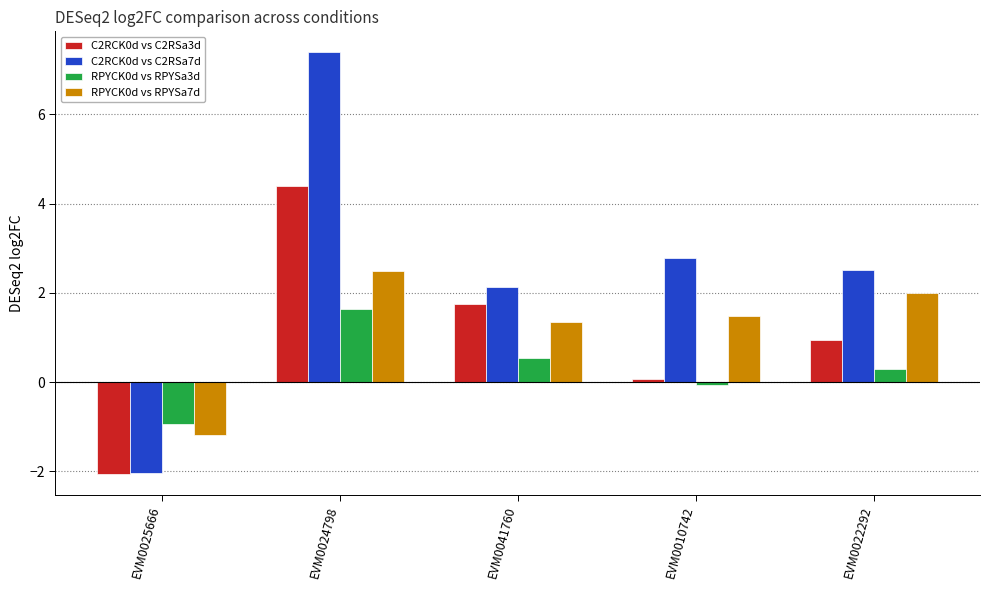

Reading left to right, transcribe all the data shown in this chart.

C2RCK0d vs C2RSa3d: -2.1	4.4	1.8	0.1	0.9
C2RCK0d vs C2RSa7d: -2.0	7.4	2.1	2.8	2.5
RPYCK0d vs RPYSa3d: -0.9	1.6	0.5	-0.1	0.3
RPYCK0d vs RPYSa7d: -1.2	2.5	1.4	1.5	2.0